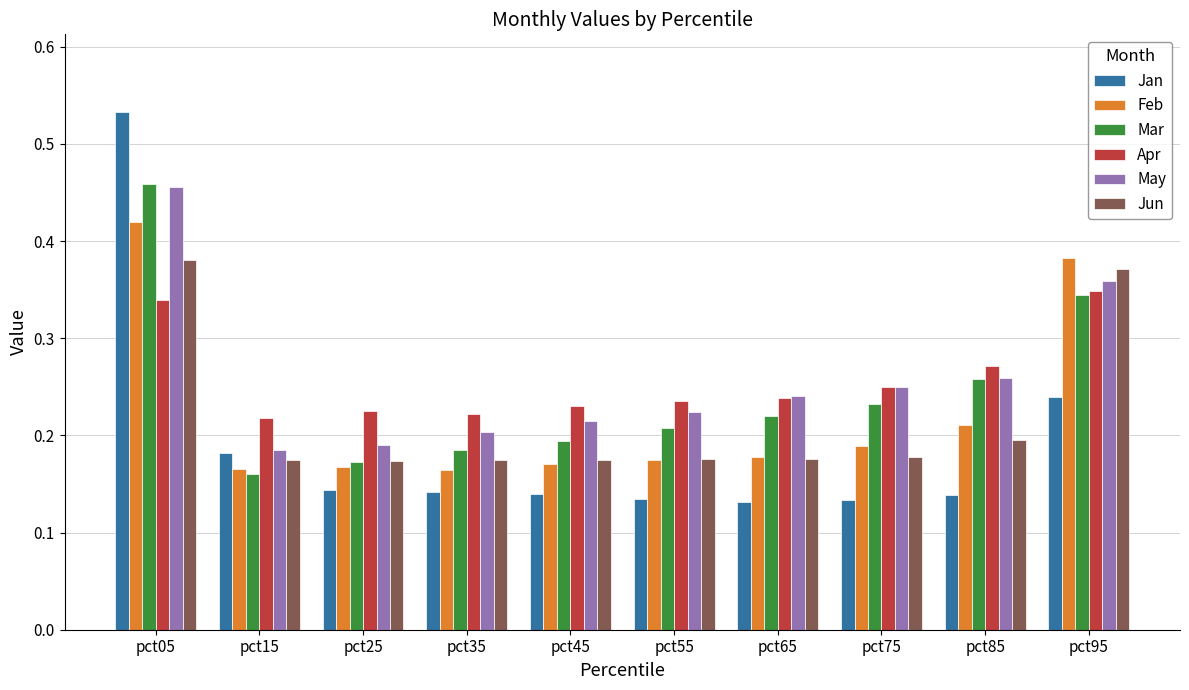

Is the value of Jun at pct65 greater than the value of Mar at pct45?

No